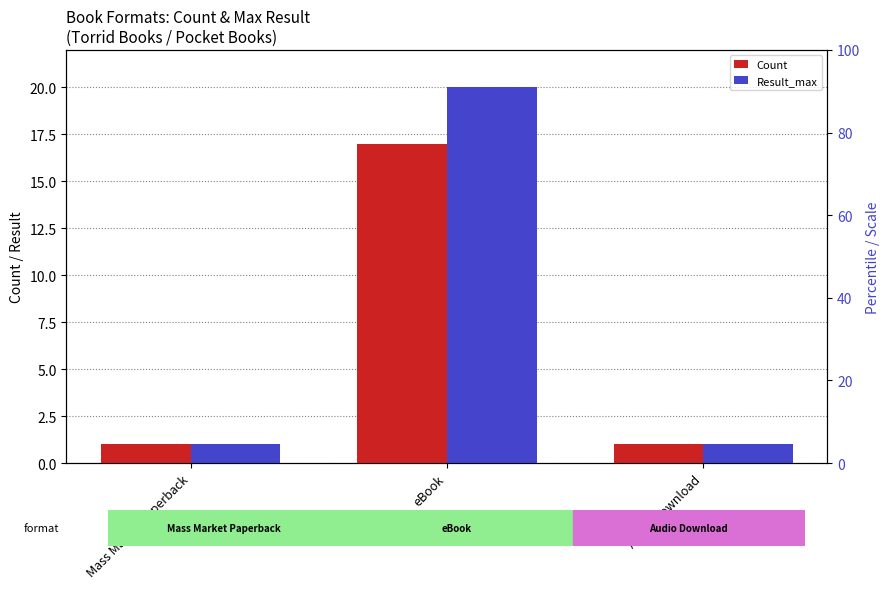

What are all the series names shown in the legend?

Count, Result_max